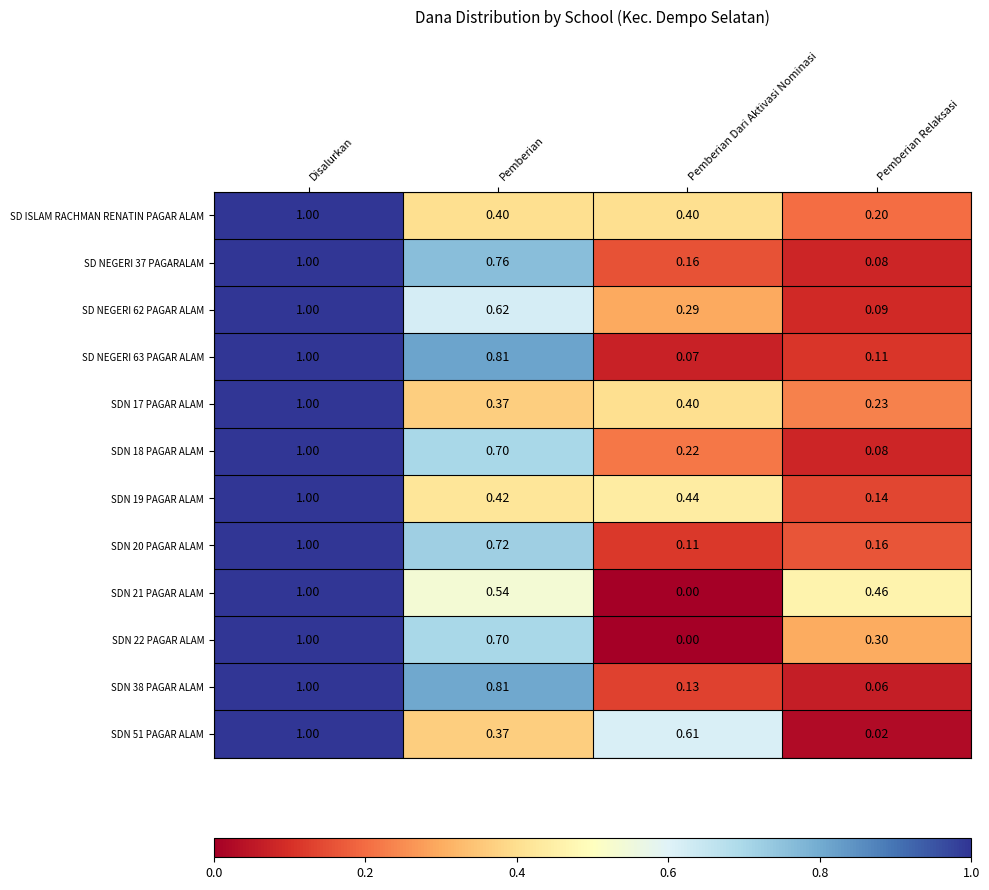

At which category is the sum across all series the highest?

Disalurkan